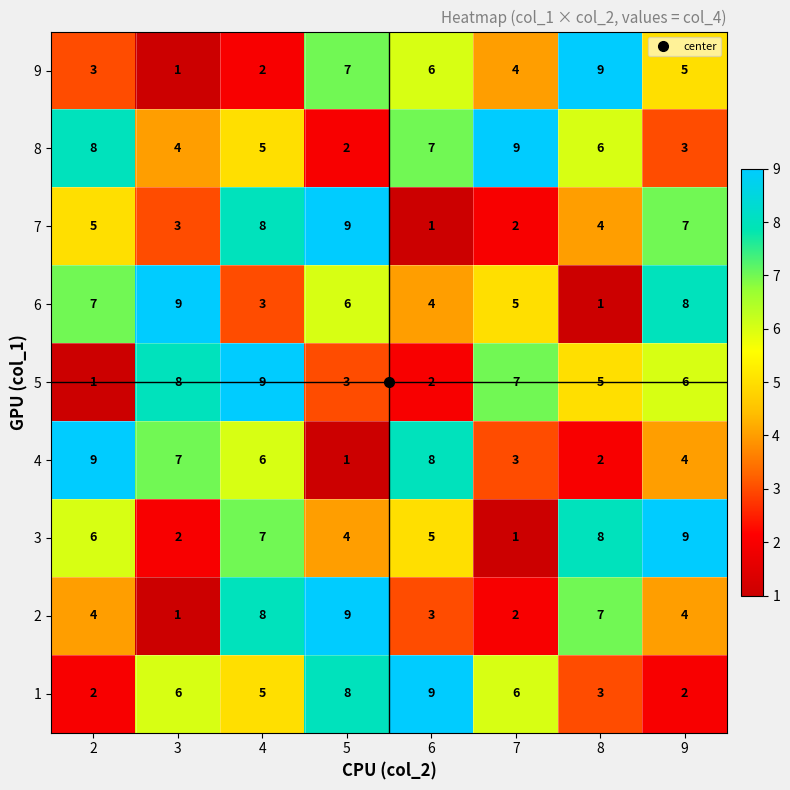

How many data points in 8 are less than 6?

4